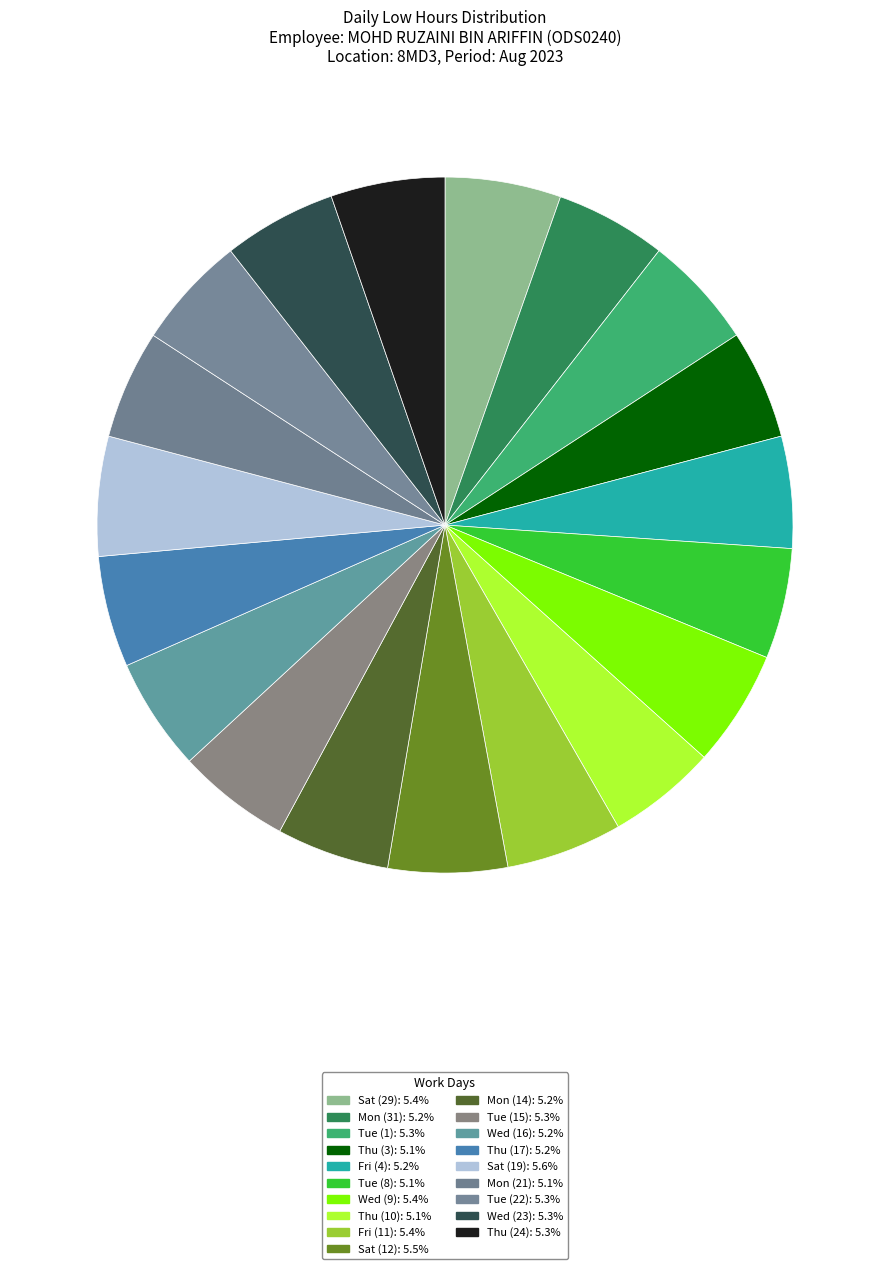

Count the number of slices in the pie.

19